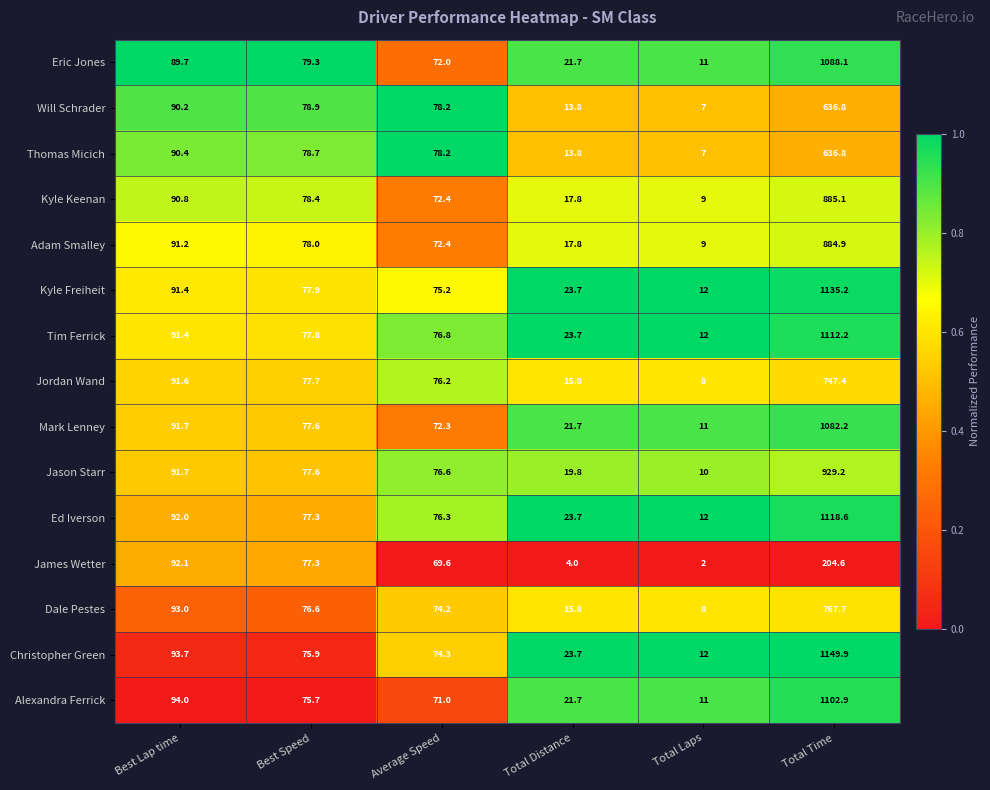

Which series has the largest range (max minus min)?

Christopher Green